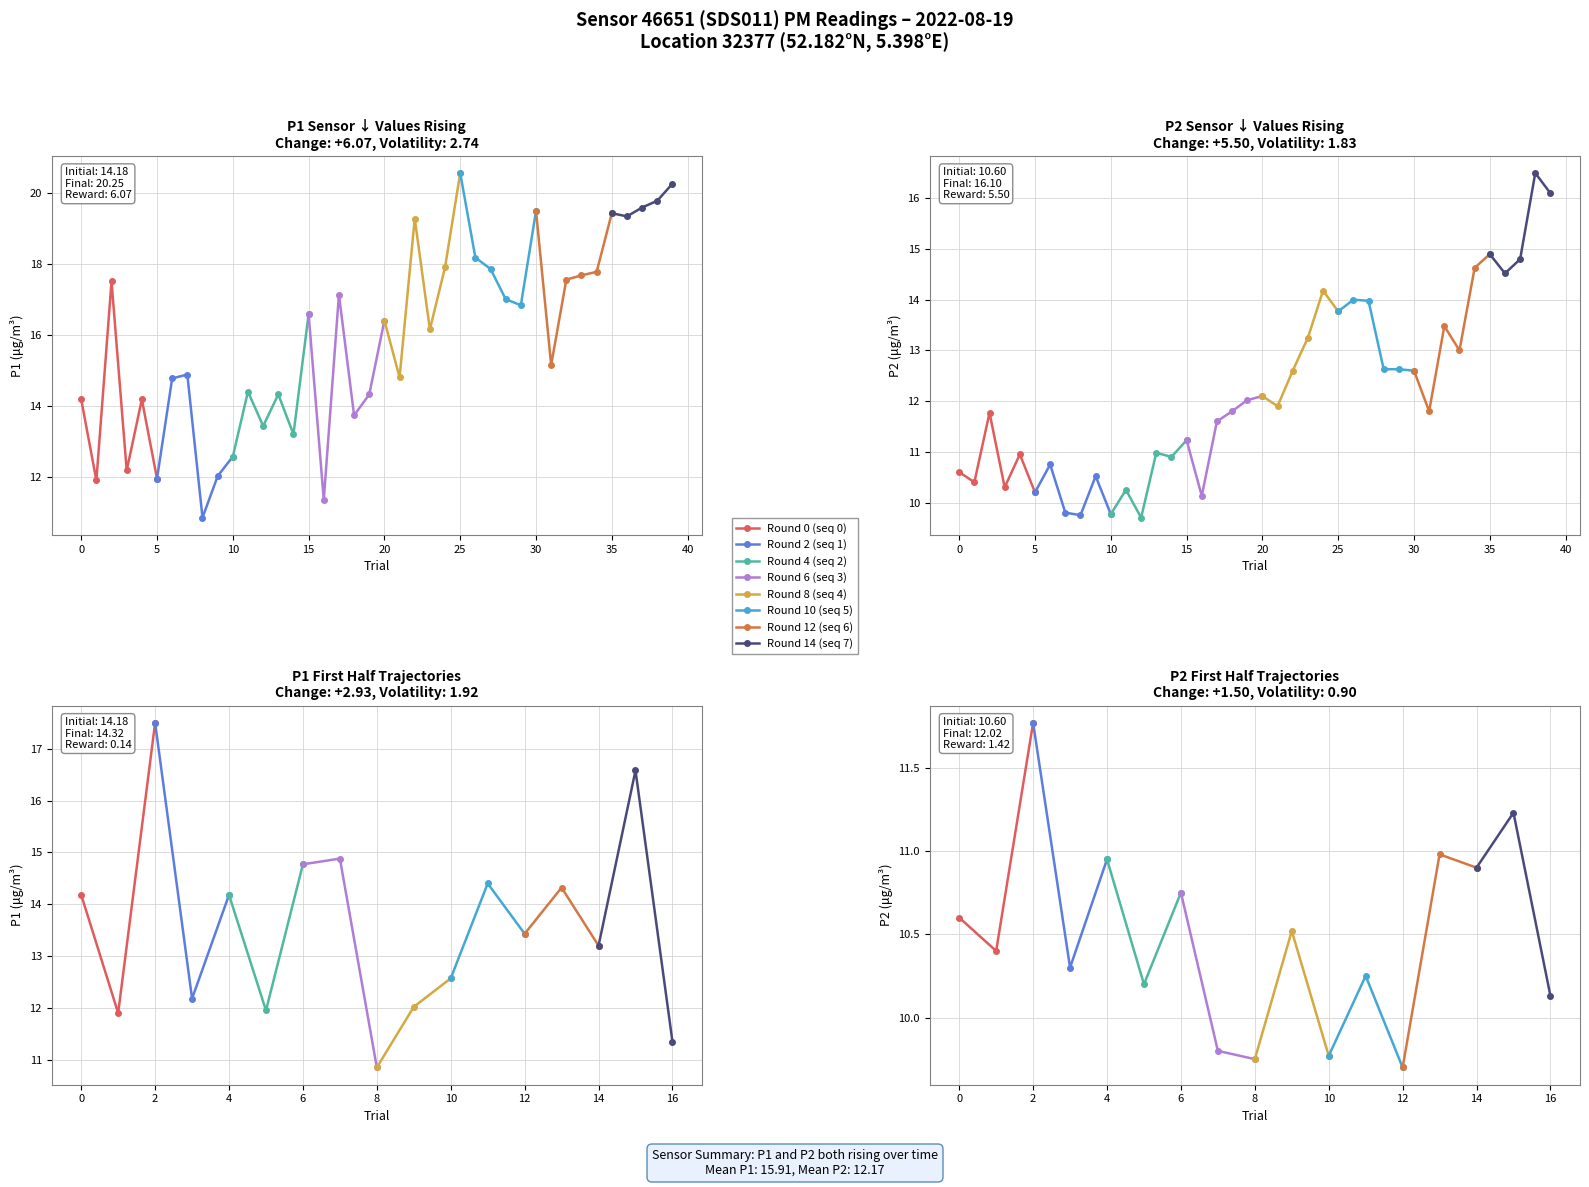

Is it true that P1 equals 5.9 at 01:28?

False